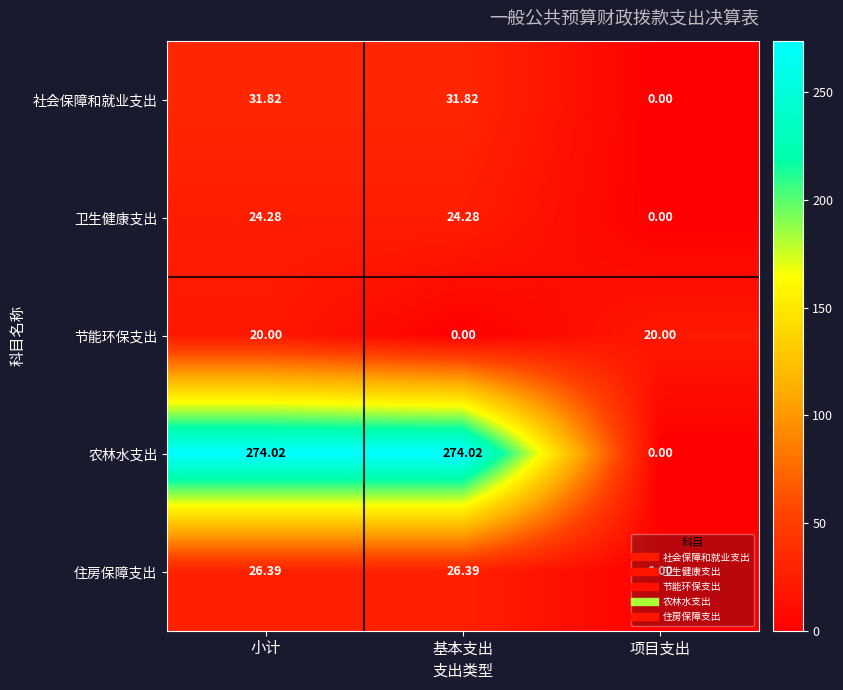

Is the value of 节能环保支出 at 小计 greater than the value of 住房保障支出 at 项目支出?

Yes